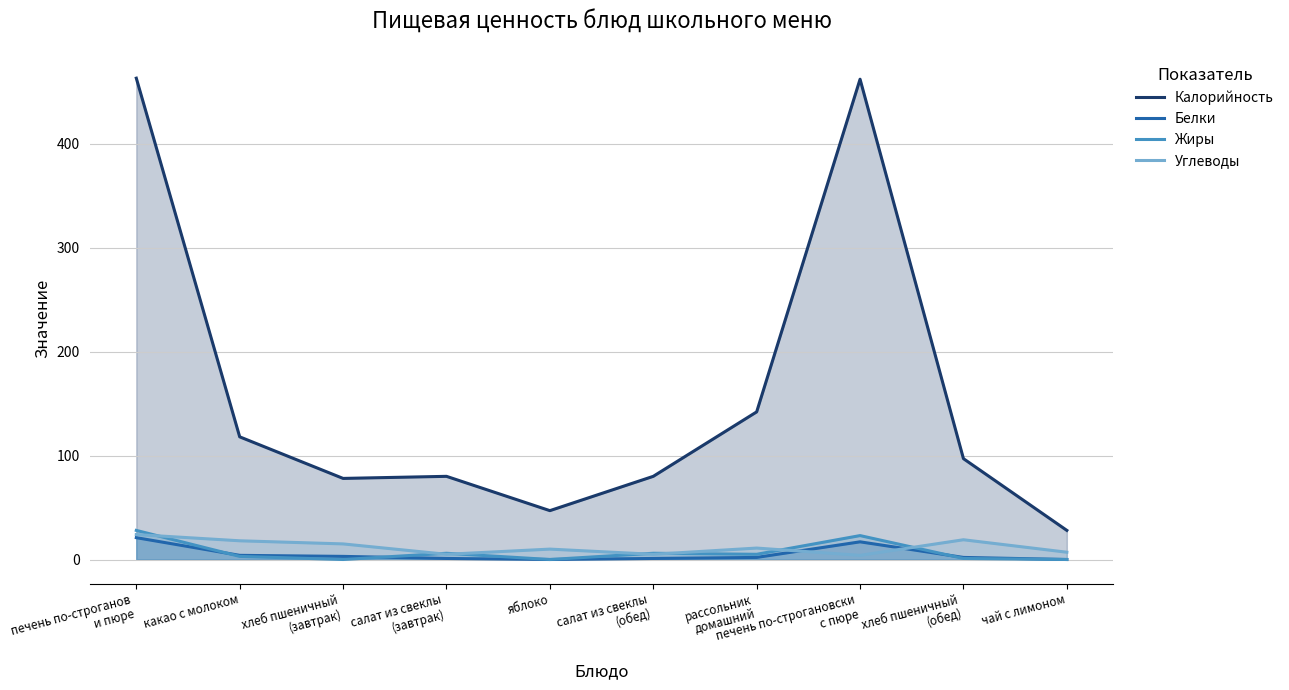

Which category has the lowest value across all series?

яблоко